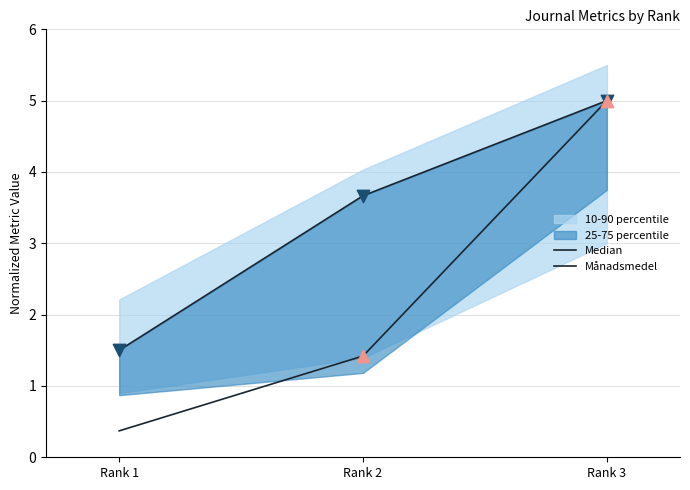

Is the value of Median at Rank 3 greater than the value of Månadsmedel at Rank 3?

No